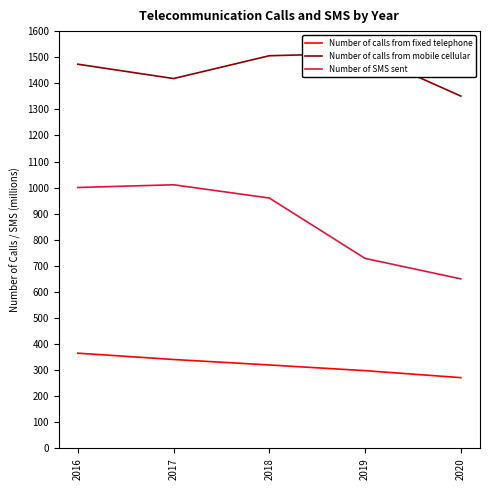

Rank the series by their maximum value, from highest to lowest.

Number of calls from mobile cellular, Number of SMS sent, Number of calls from fixed telephone